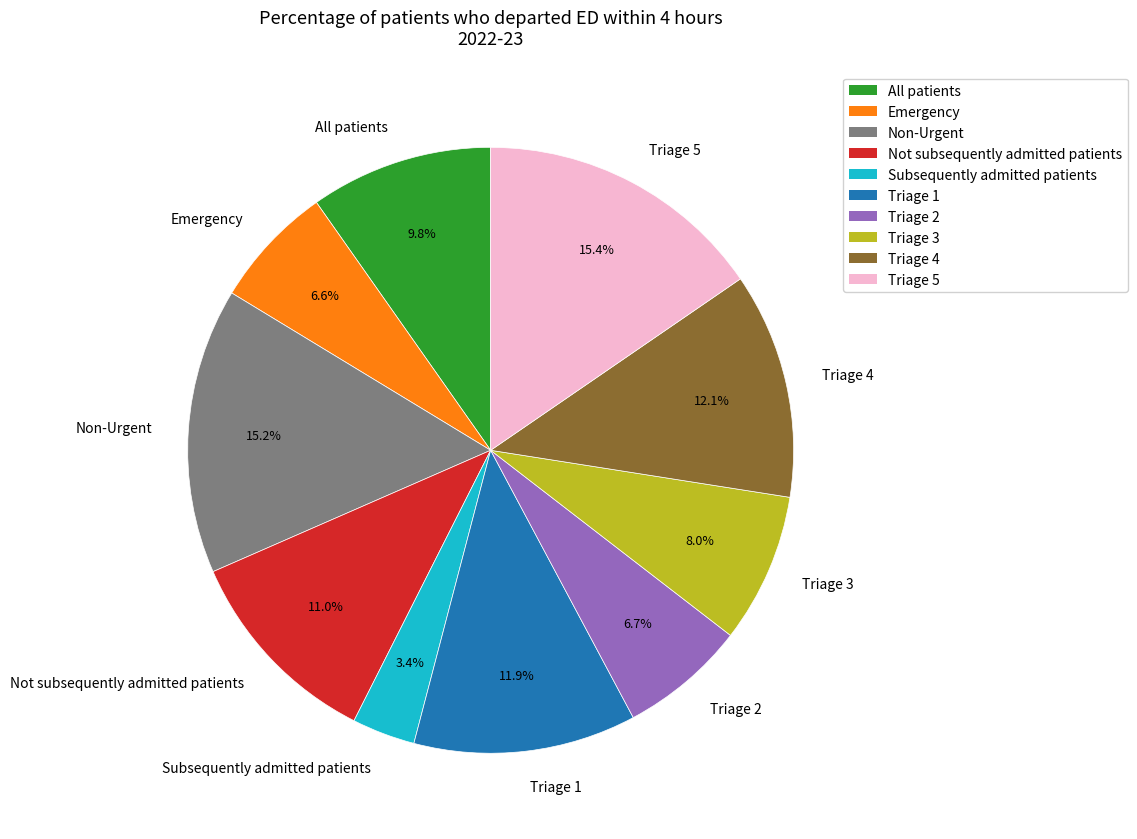

Which has a higher value, Triage 3 or Not subsequently admitted patients?

Not subsequently admitted patients